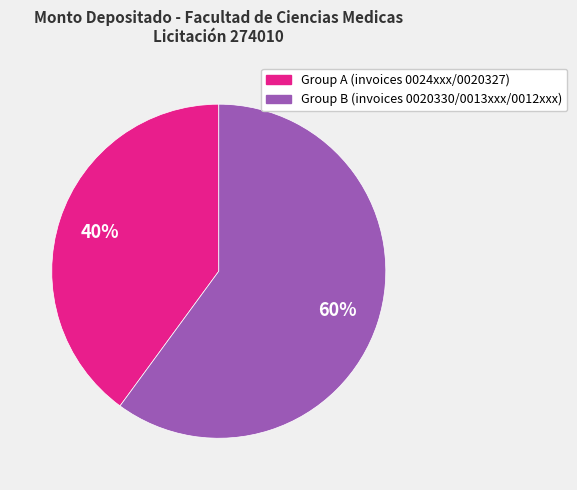

How many slices are in this pie chart?

2